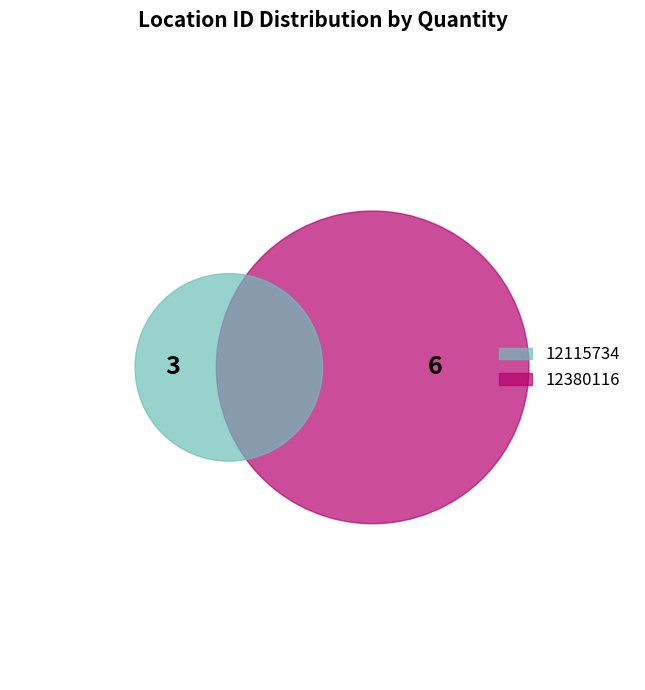

Count the number of slices in the pie.

2